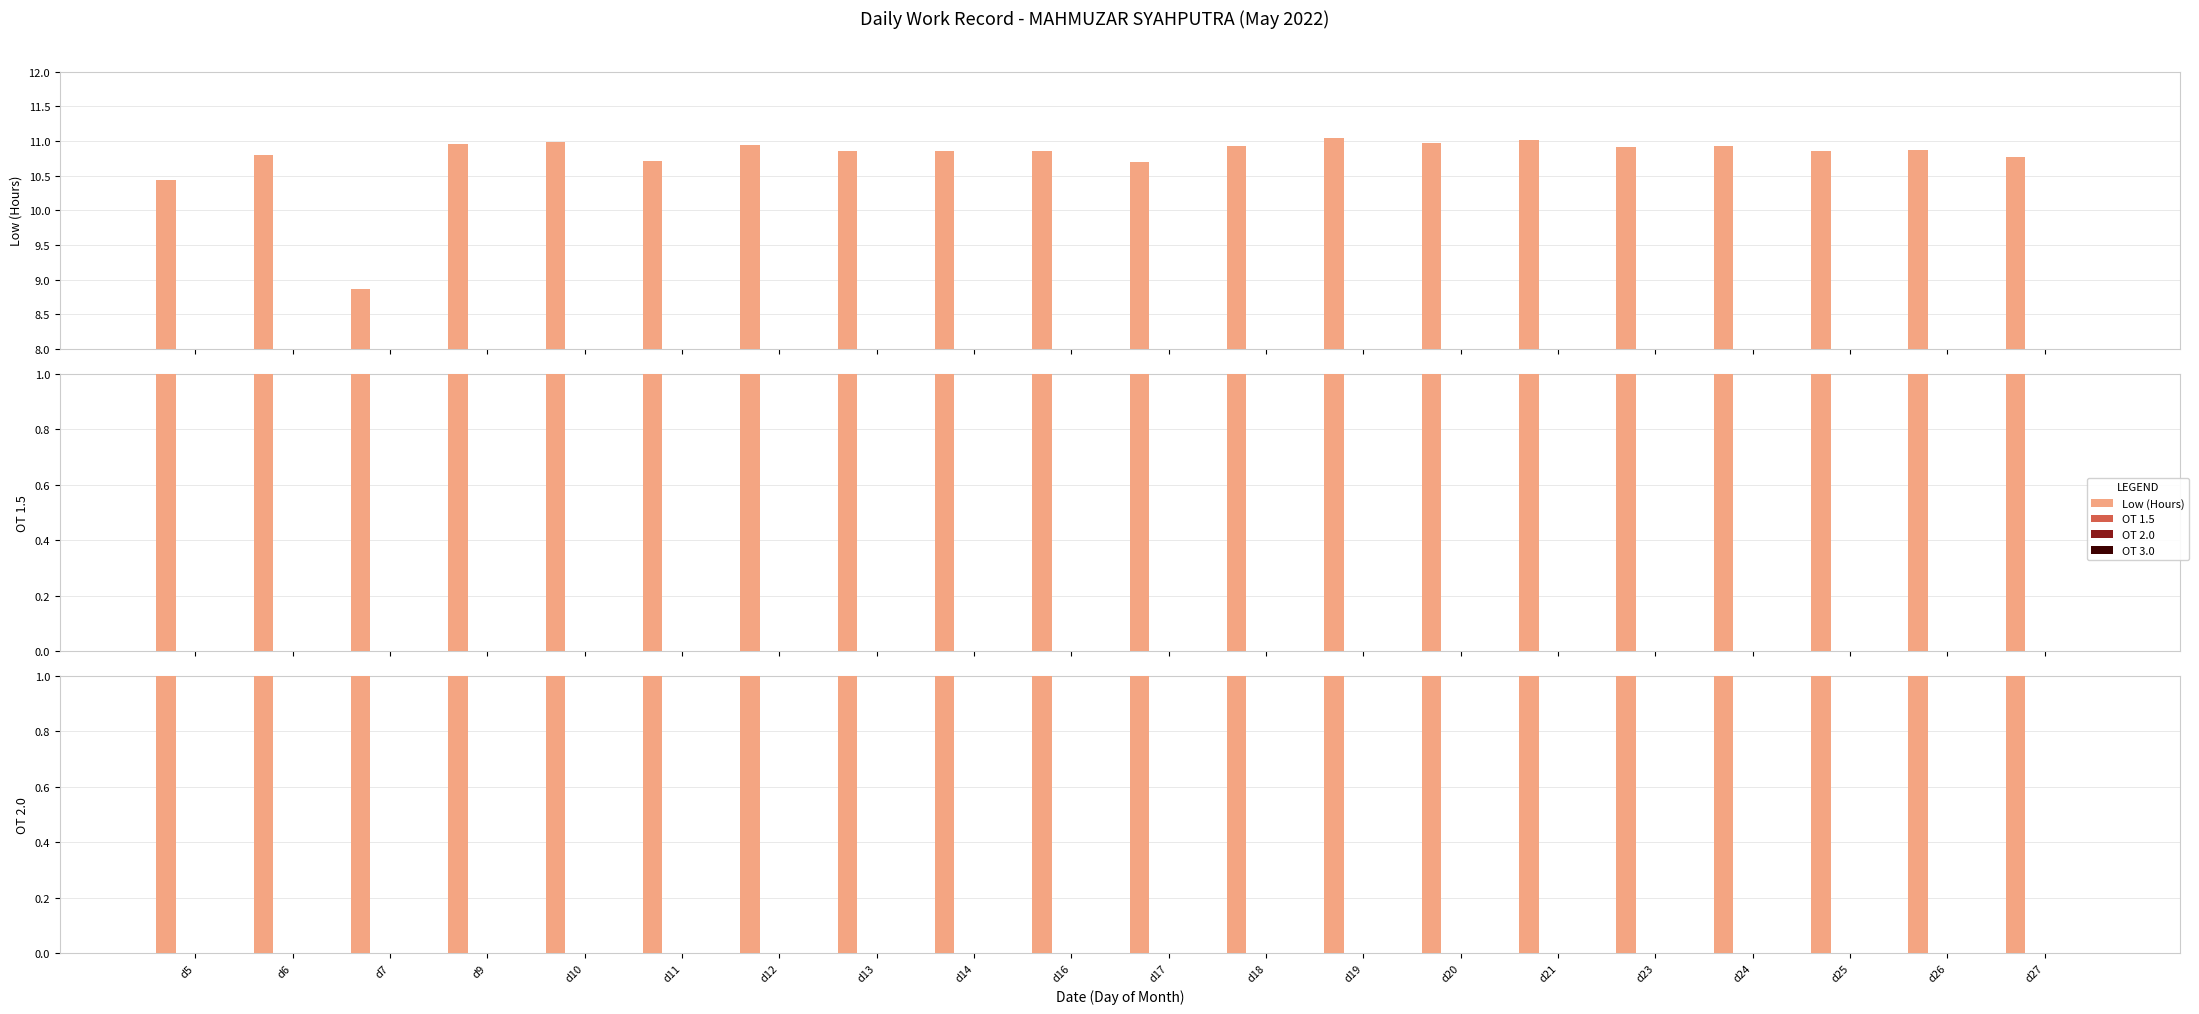

List the labels in order of OT 3.0 value, largest first.

d5, d6, d7, d9, d10, d11, d12, d13, d14, d16, d17, d18, d19, d20, d21, d23, d24, d25, d26, d27